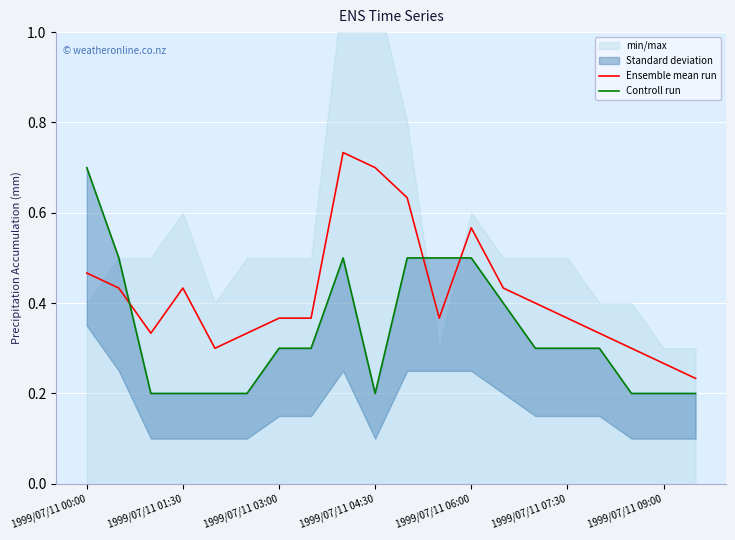

What is the value of the Controll run point at the 13th from the left?

0.5